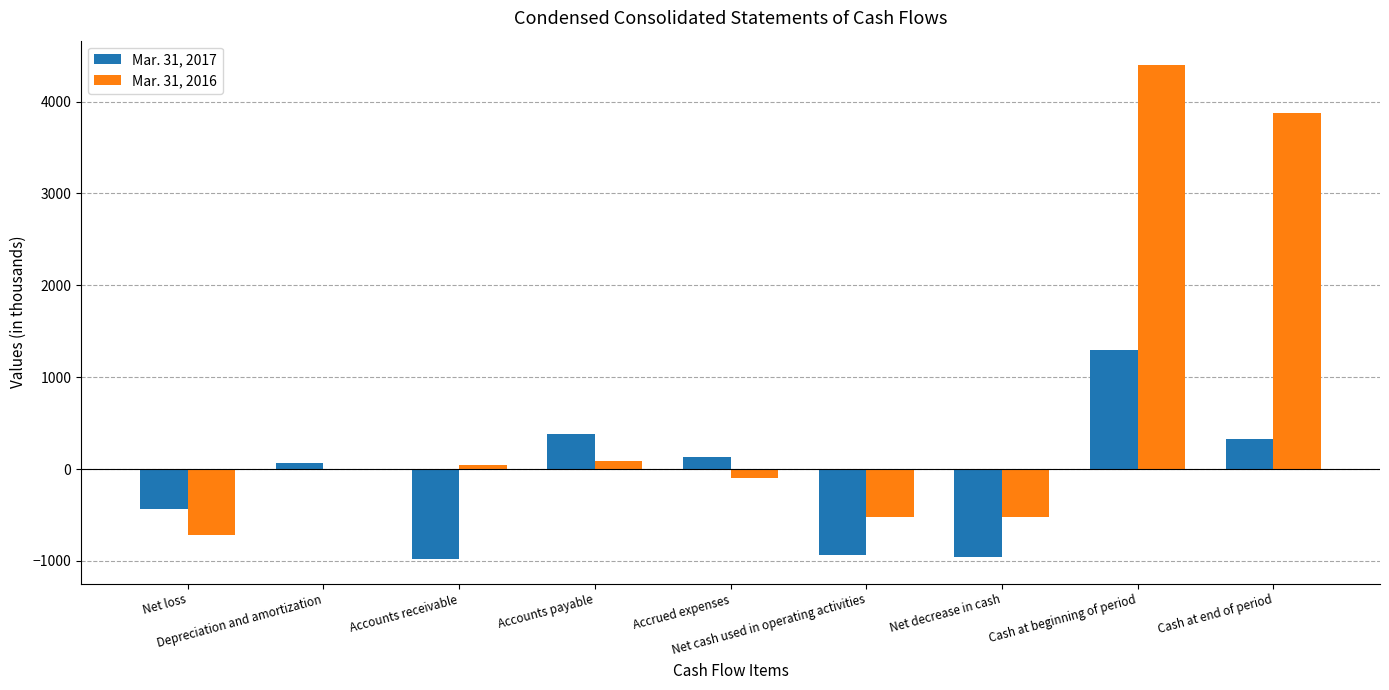

Which series has the largest total across all categories?

Mar. 31, 2016